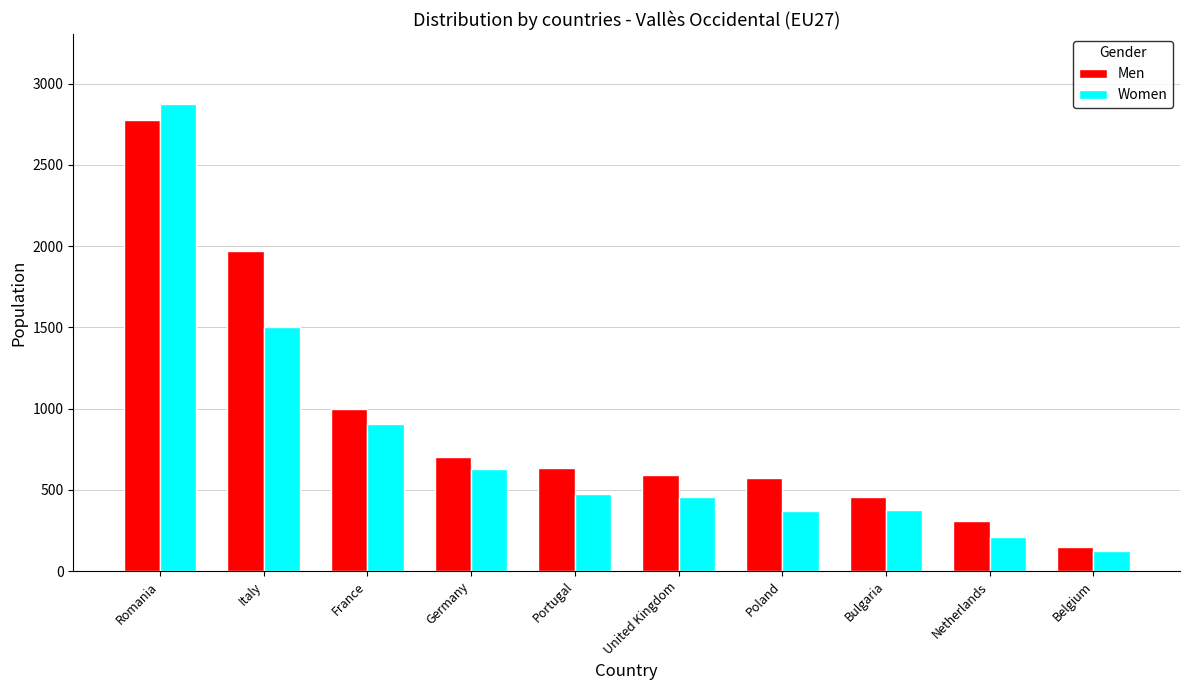

At which label does Men reach its peak?

Romania